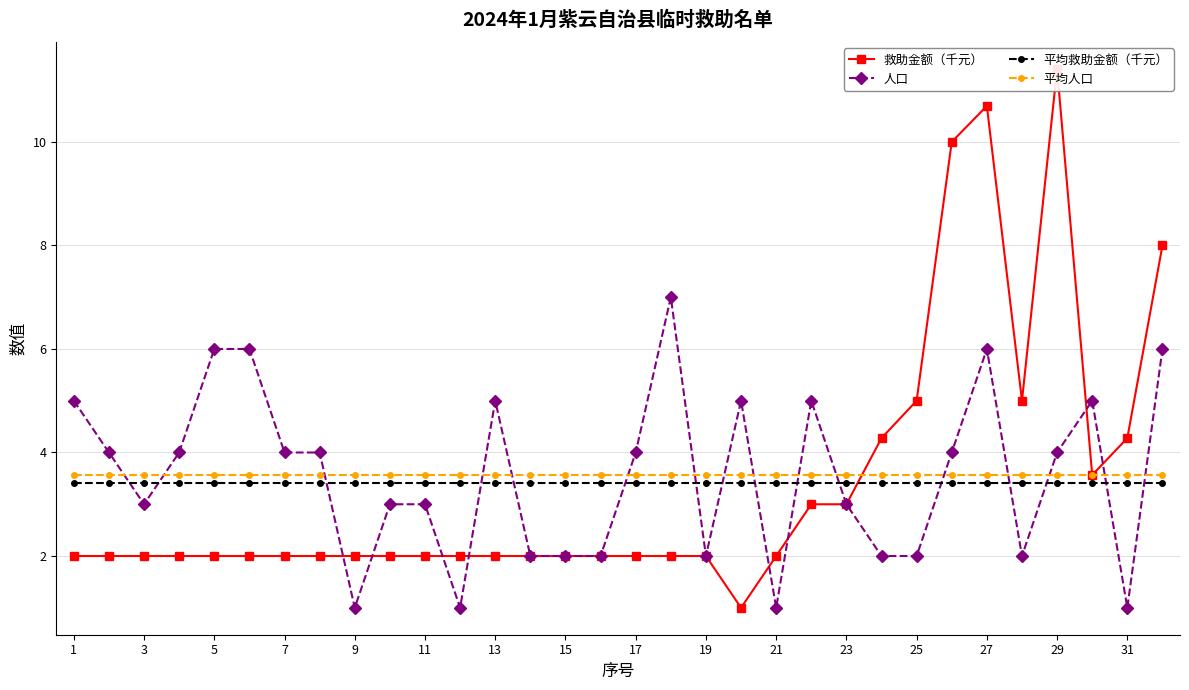

What is the highest value of the 平均人口 series?

3.6